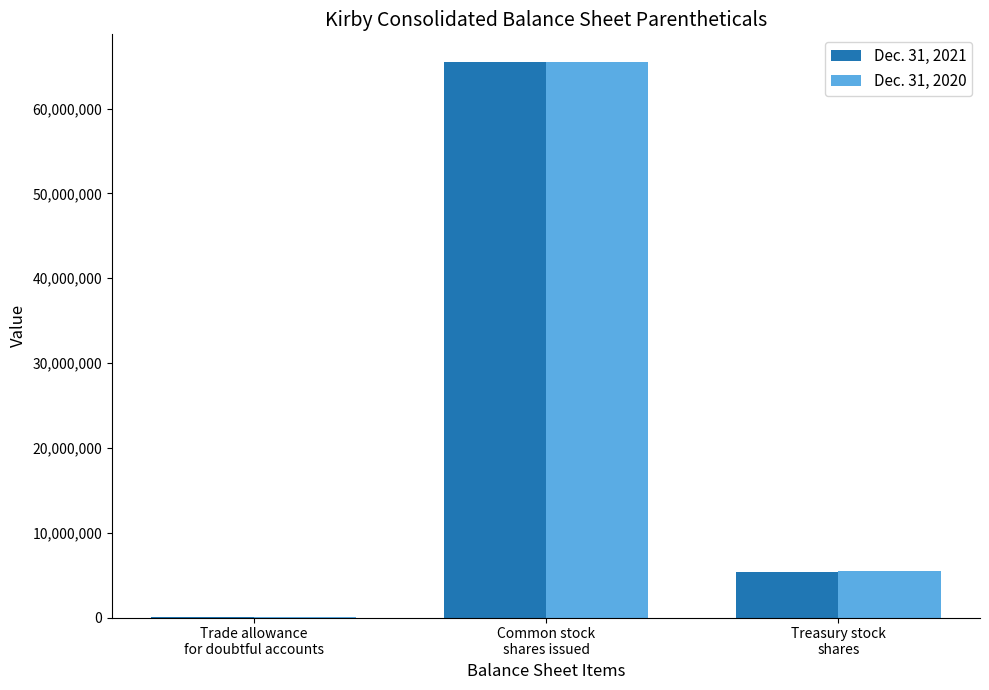

What is the average value of the Dec. 31, 2020 series?

23638269